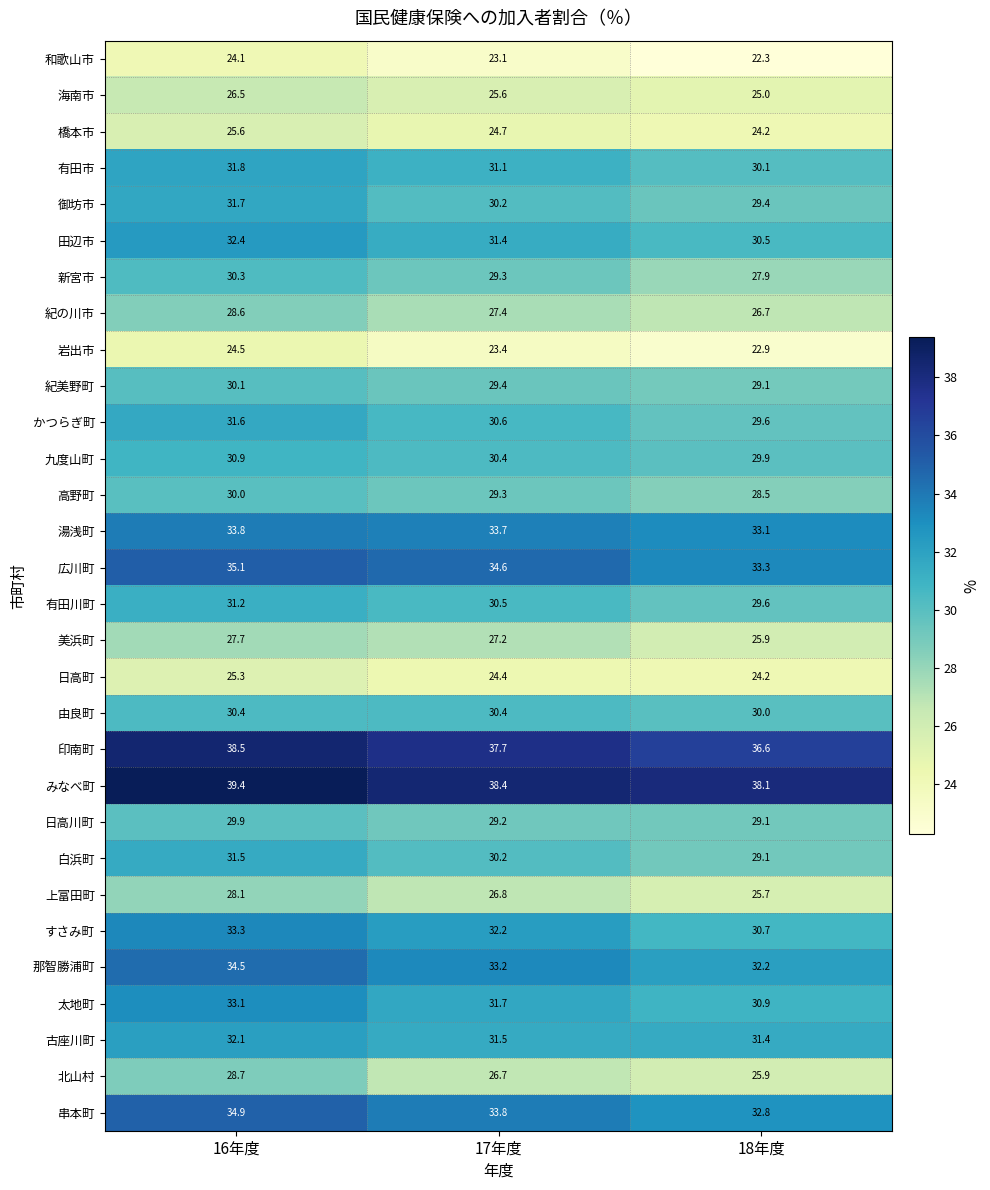

Read the 白浜町 value at 16年度.

31.5